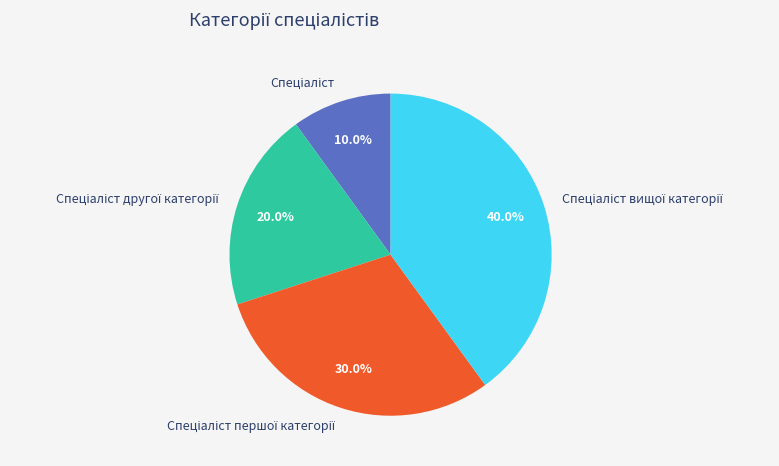

Is there a majority slice in this chart?

No